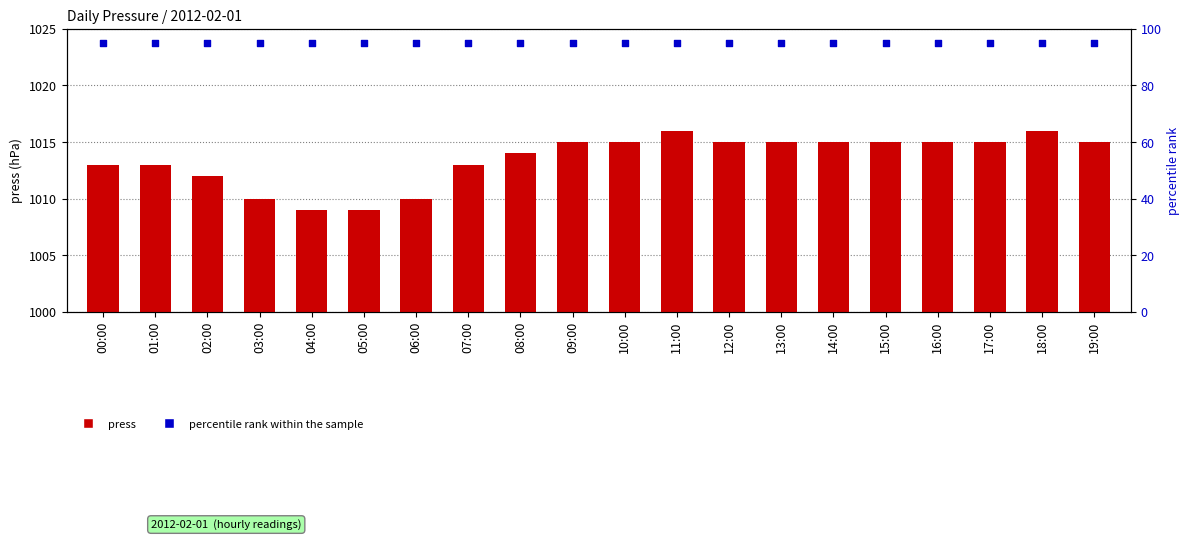

Which series has the largest total across all categories?

press